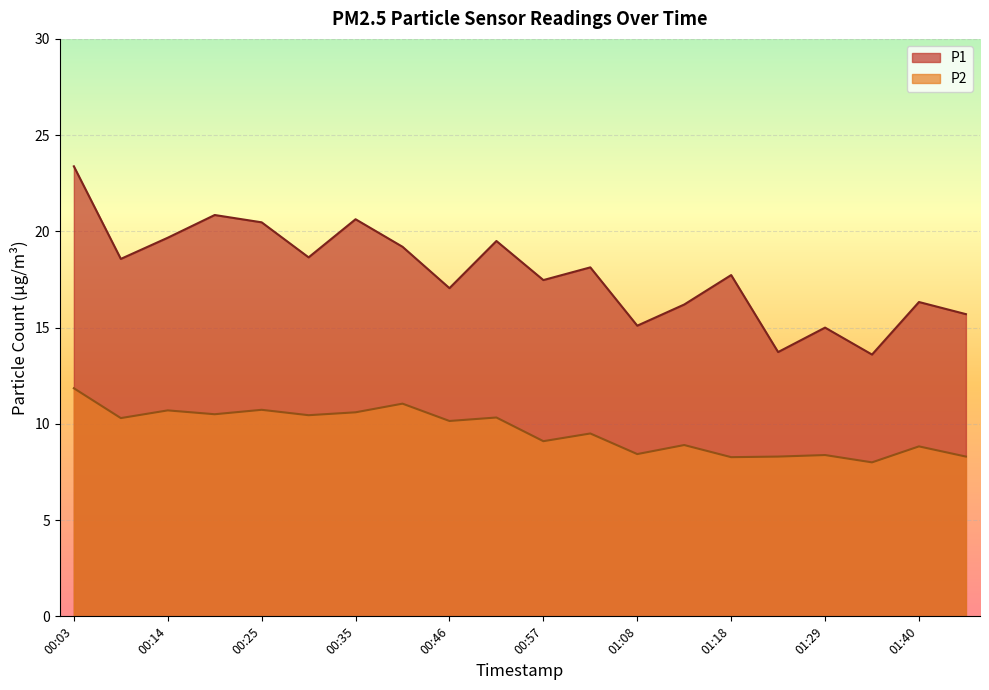

Rank the categories by P1 value from highest to lowest.

00:03, 00:19, 00:35, 00:25, 00:14, 00:51, 00:41, 00:30, 00:09, 01:02, 01:18, 00:57, 00:46, 01:40, 01:13, 01:45, 01:08, 01:29, 01:24, 01:34